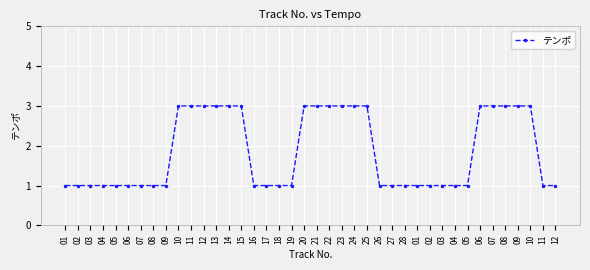

What is the average value?

2